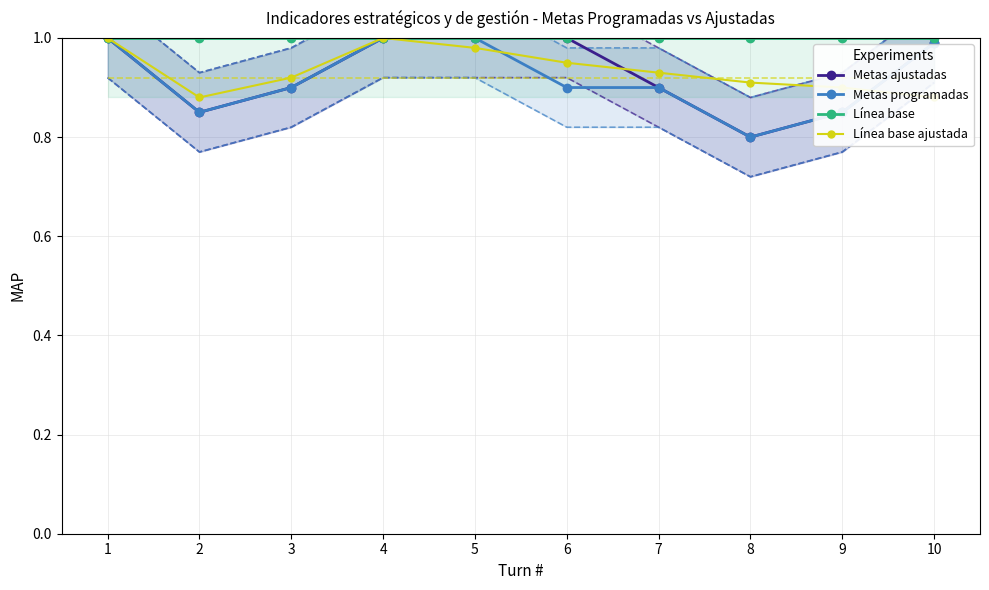

What are all the series names shown in the legend?

Metas ajustadas, Metas programadas, Línea base, Línea base ajustada